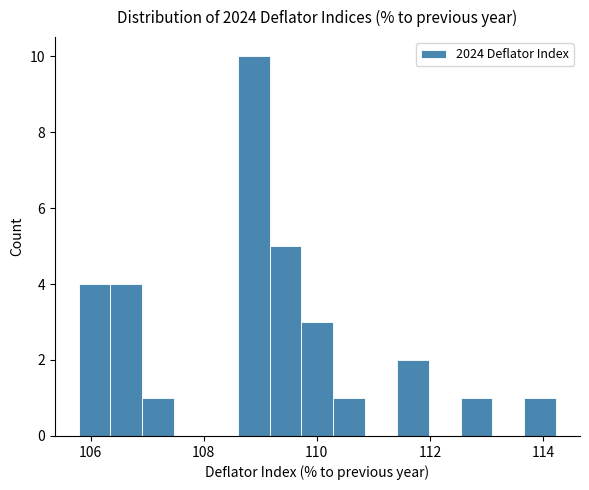

Read against the x-axis, roughly where is the centre of the tallest bar?

108.8